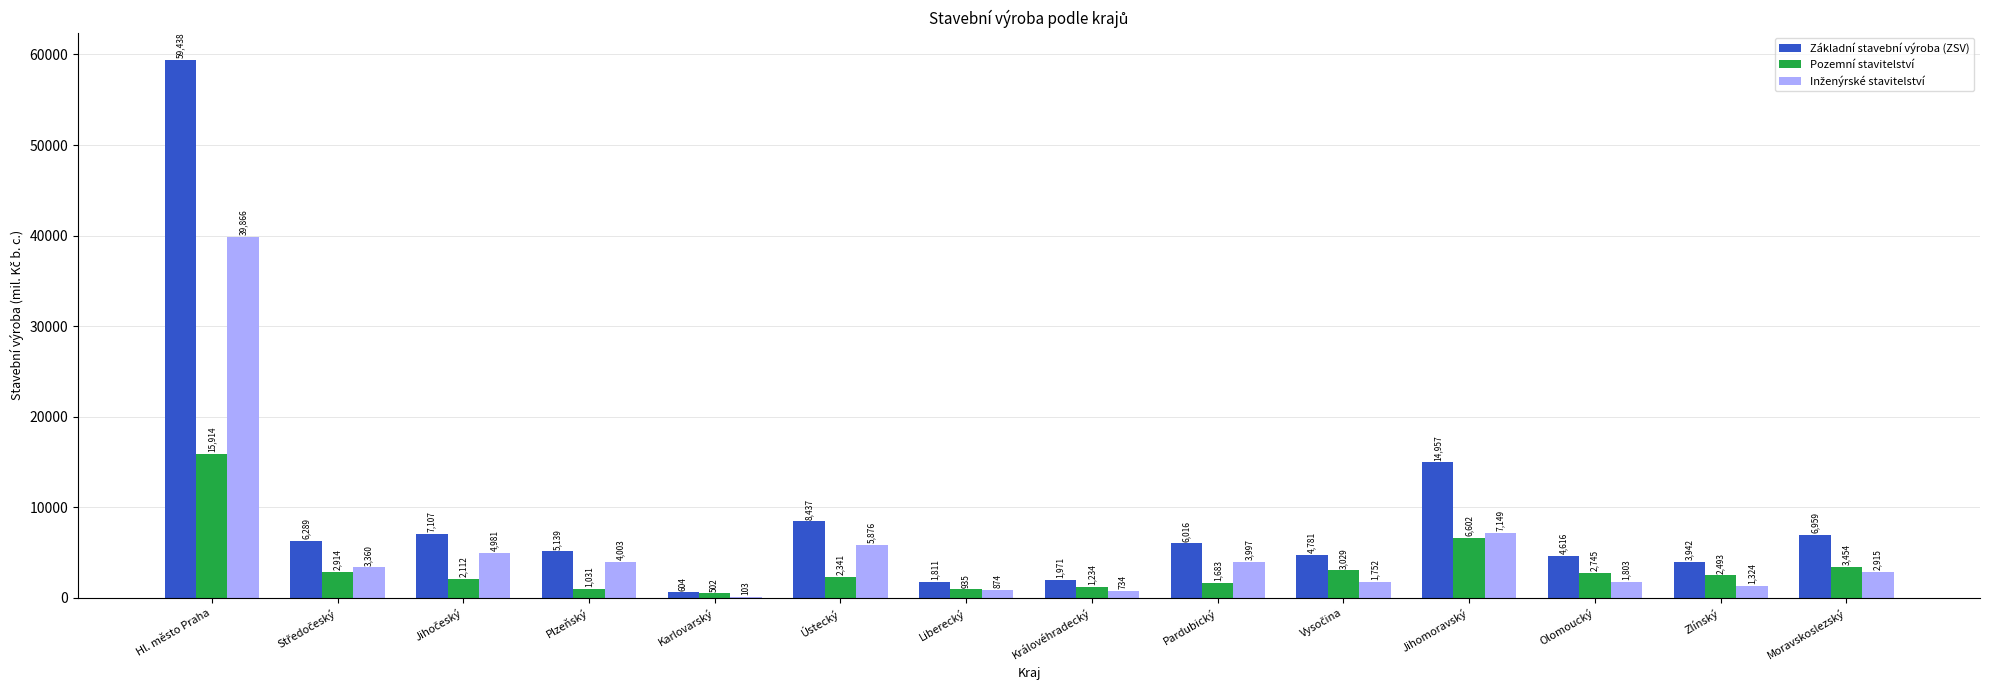

What is the maximum value for Pozemní stavitelství?

15914